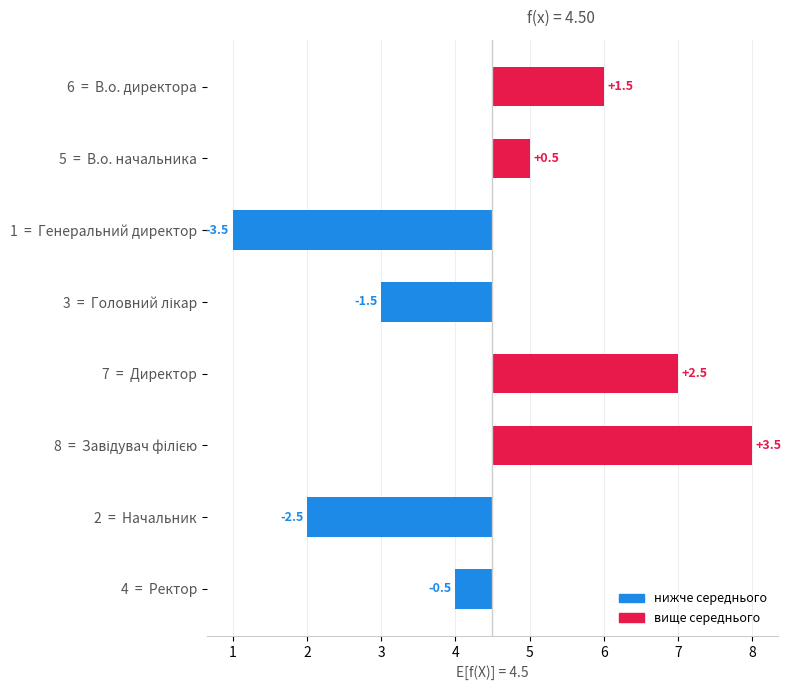

What is the difference between the second highest and minimum values?

6.0